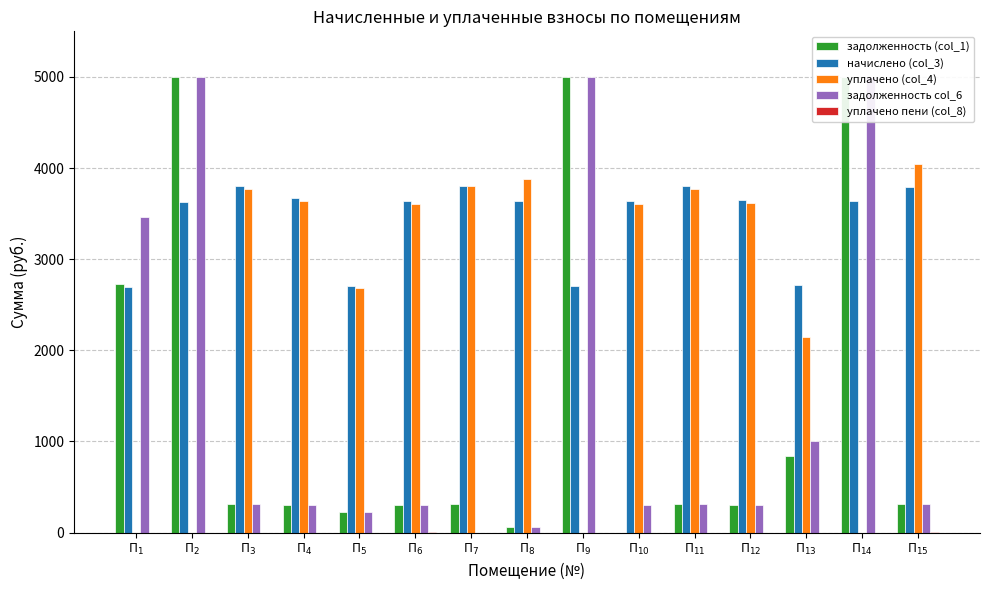

Is the value of уплачено (col_4) at П$_{5}$ greater than the value of задолженность col_6 at П$_{3}$?

Yes